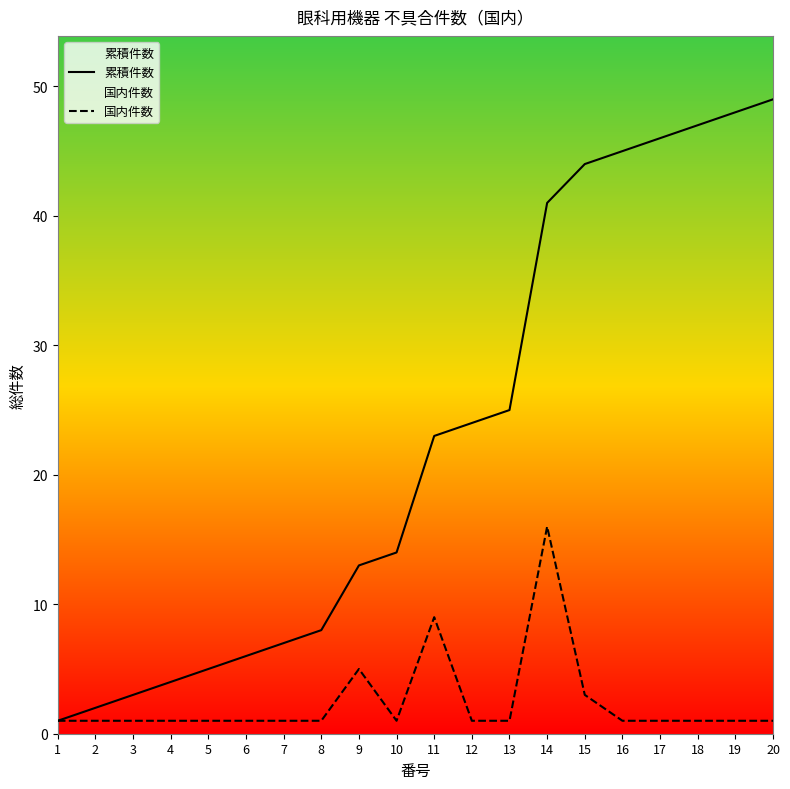

What is the difference between the highest and lowest values at 15?

41